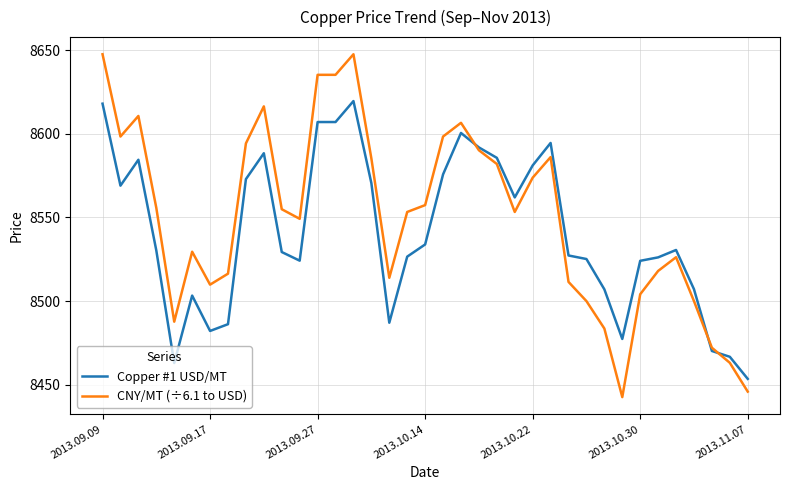

Which series has the largest range (max minus min)?

CNY/MT (÷6.1 to USD)